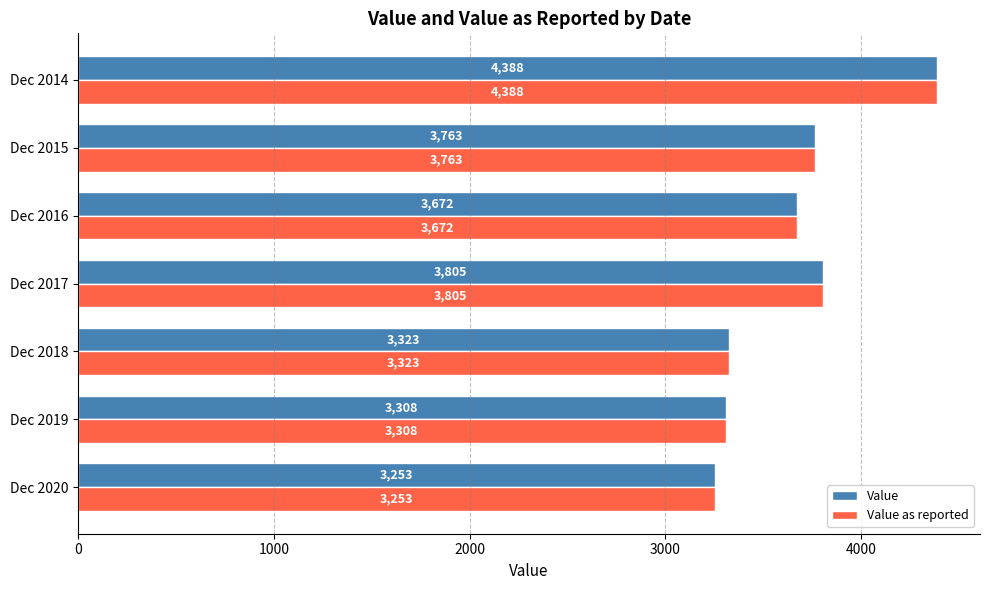

The value of Value at Dec 2017 is 5917. True or false?

False